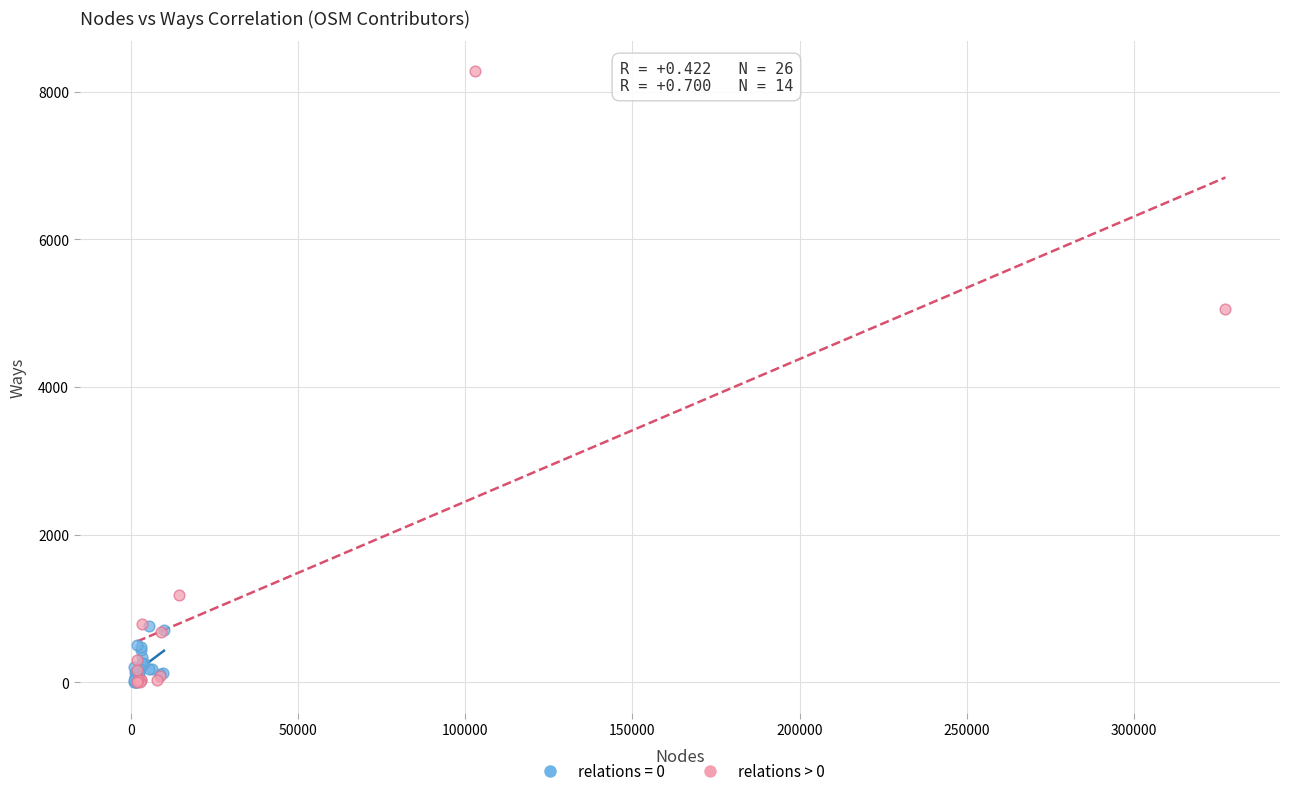

Which series has the largest Y range (max minus min)?

relations > 0